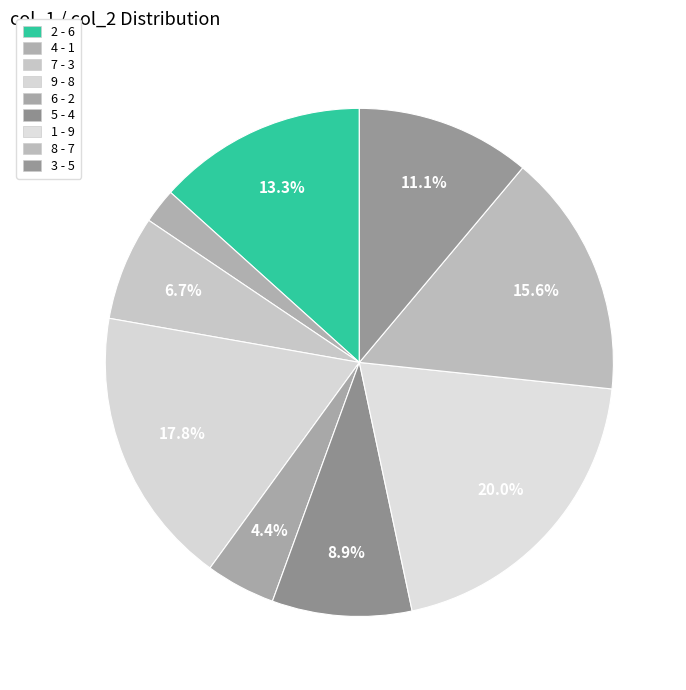

What is the change in value from 6 to 3?

+3